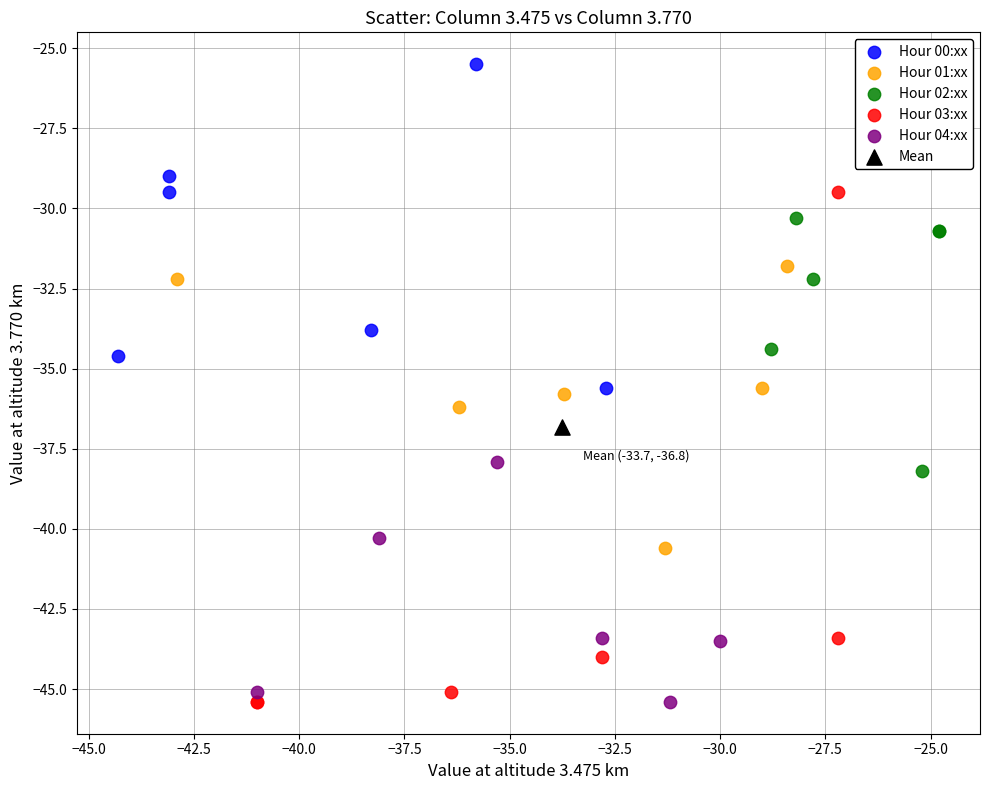

Which series contains the highest Y value?

Hour 00:xx